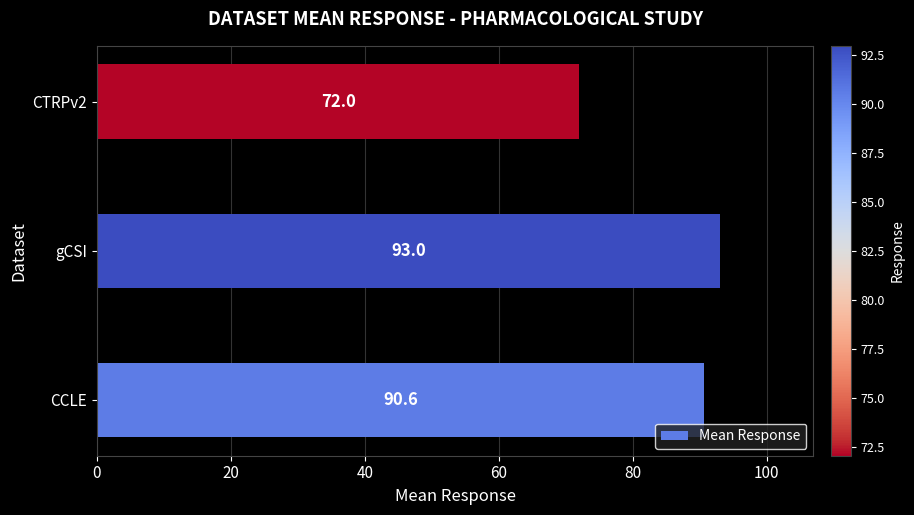

Reading bottom to top, list all the values displayed in this chart.

CCLE=90.6	gCSI=93.0	CTRPv2=72.0